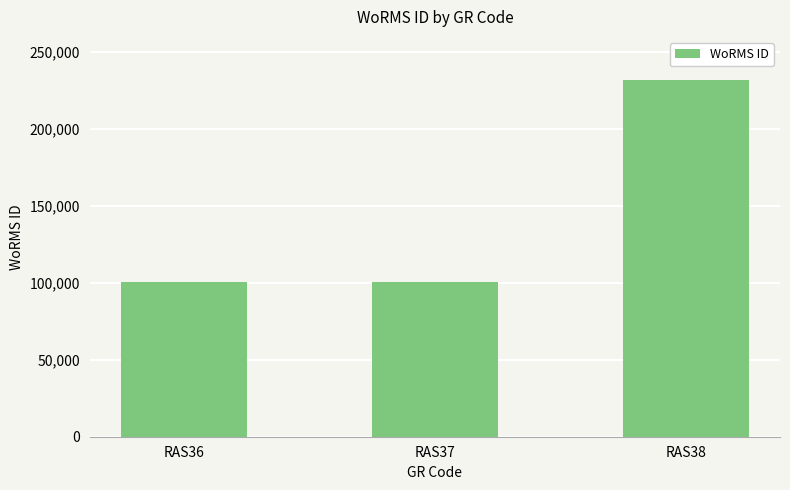

True or false: the data shows 100808 at RAS37.

True